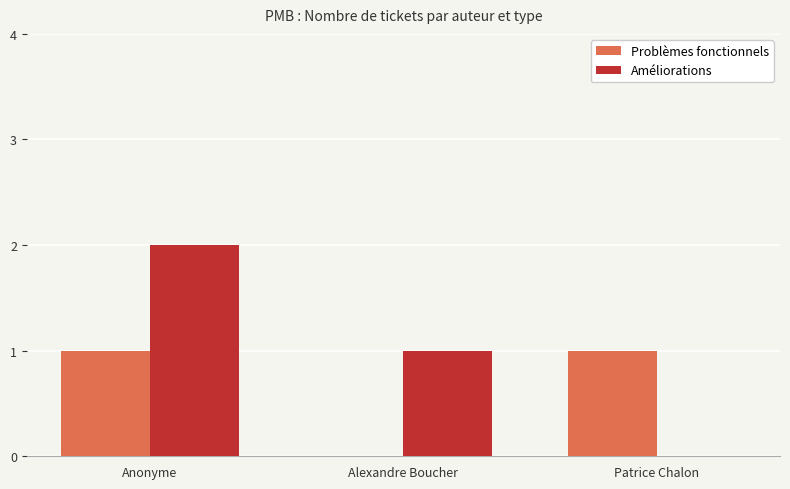

What is the sum of all Problèmes fonctionnels values?

2